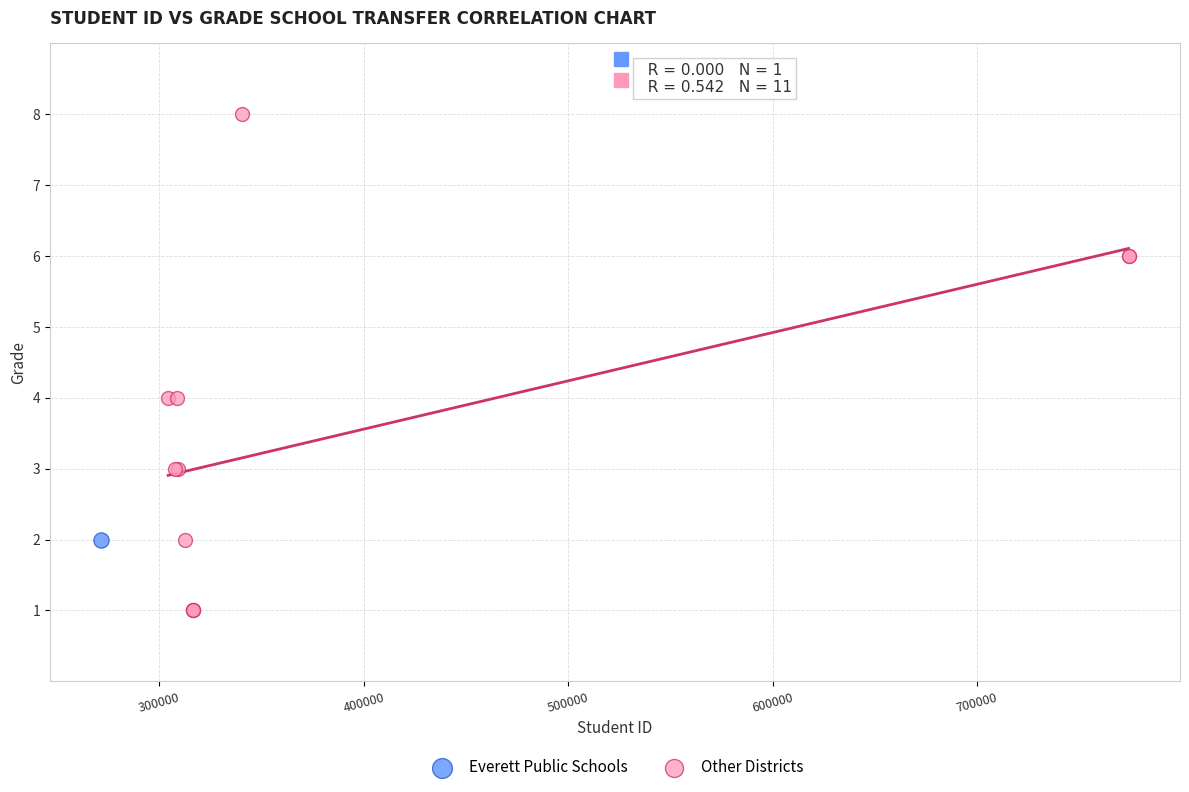

What are all the series names shown in the legend?

Everett Public Schools, Other Districts